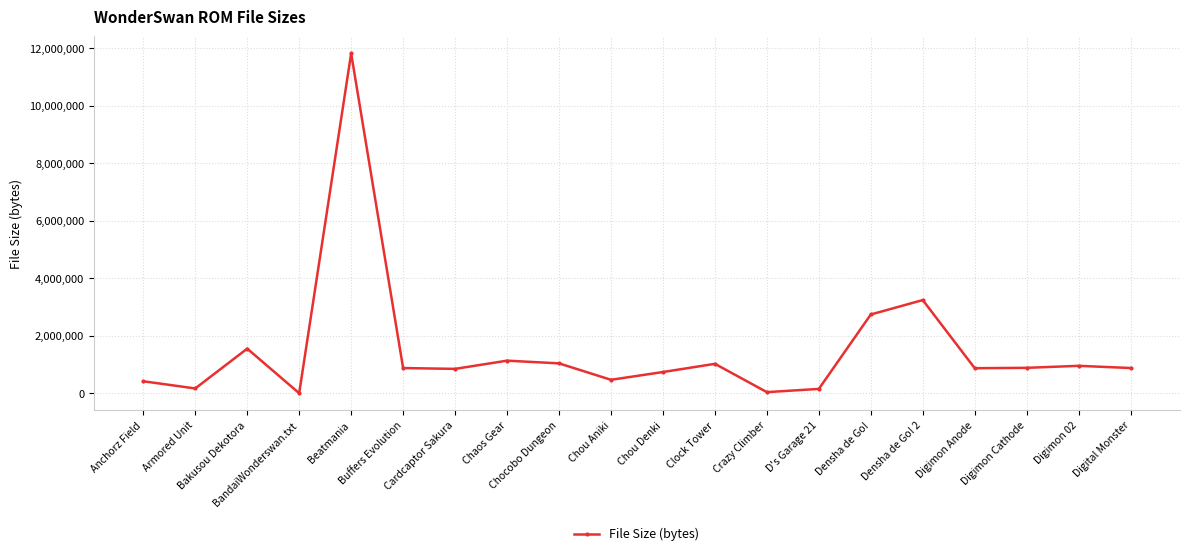

What is the change in value from Armored Unit to Digimon Anode?

+704213